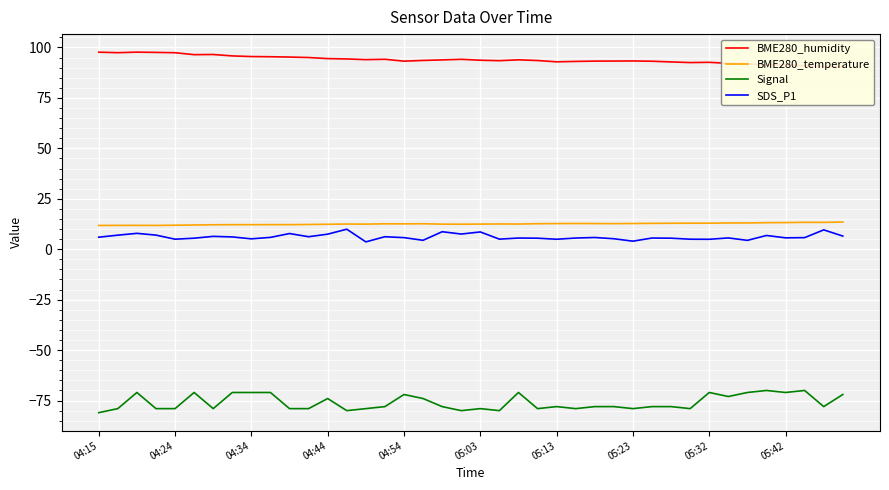

The BME280_temperature series shows 22.3 at 21. True or false?

False